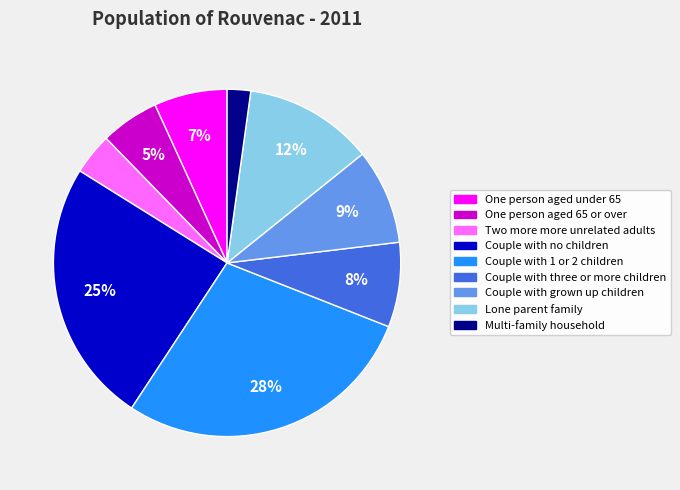

Rank the categories by value from highest to lowest.

Couple with 1 or 2 children, Couple with no children, Lone parent family, Couple with grown up children, Couple with three or more children, One person aged under 65, One person aged 65 or over, Two more more unrelated adults, Multi-family household